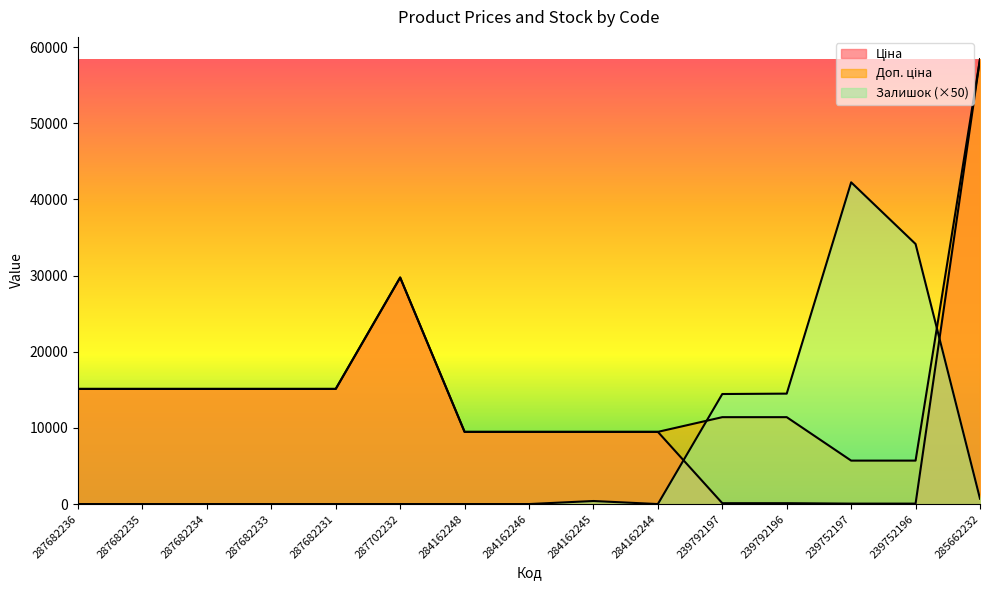

What is the sum of all Доп. ціна values?

235924.1